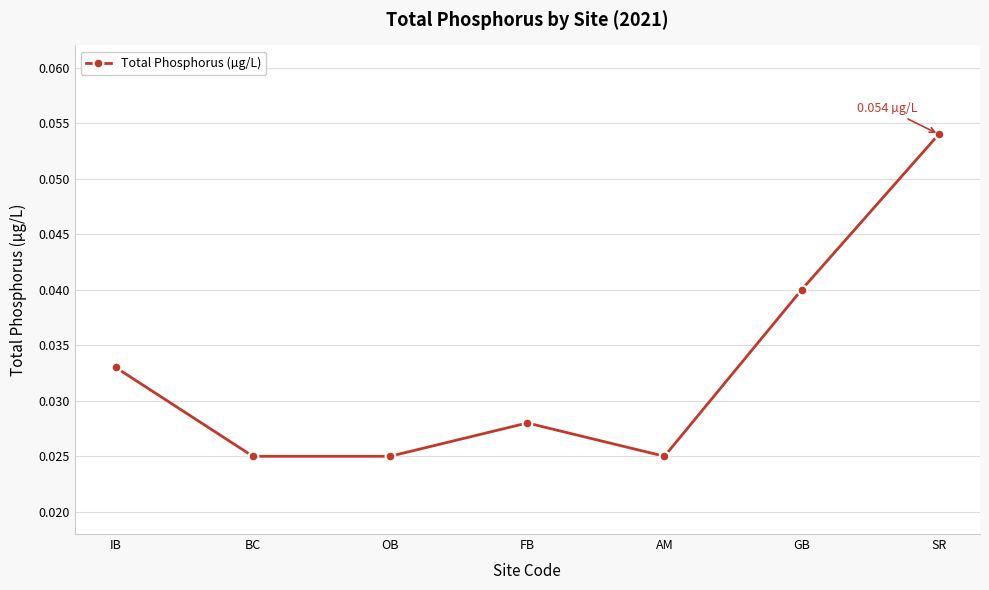

What is the sum of all values?

0.2